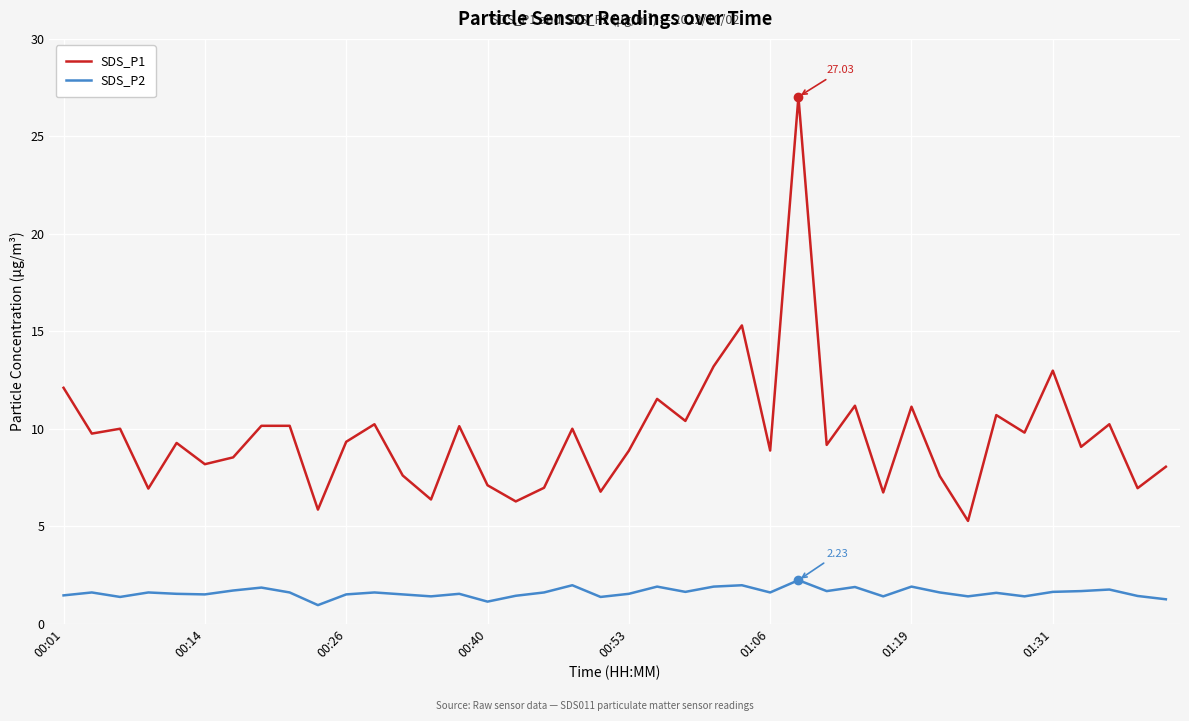

What is the difference between the maximum and minimum values in the SDS_P2 series?

1.3